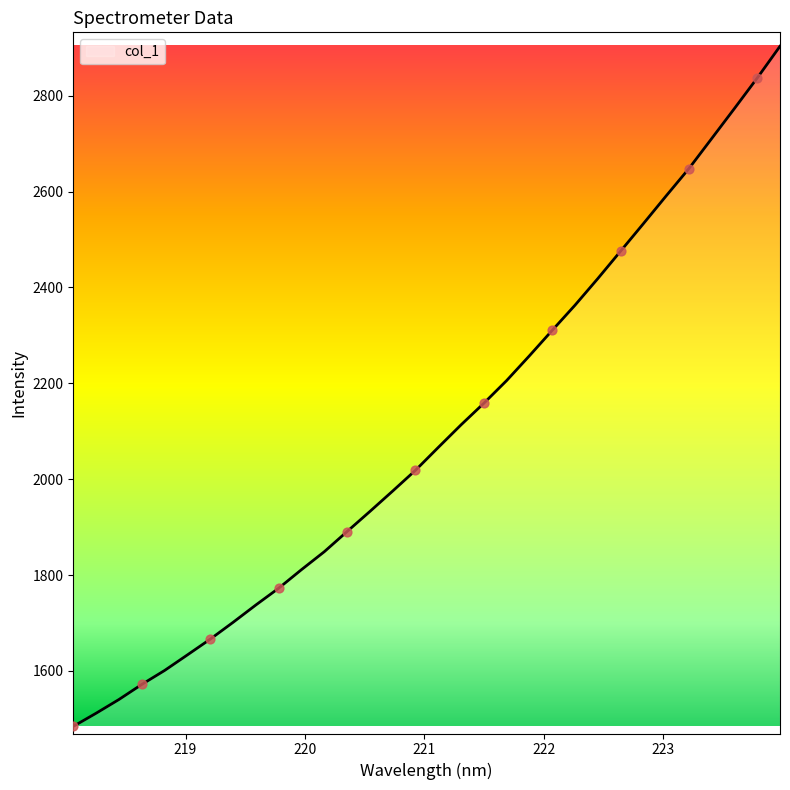

What is the smallest value displayed?

1484.4